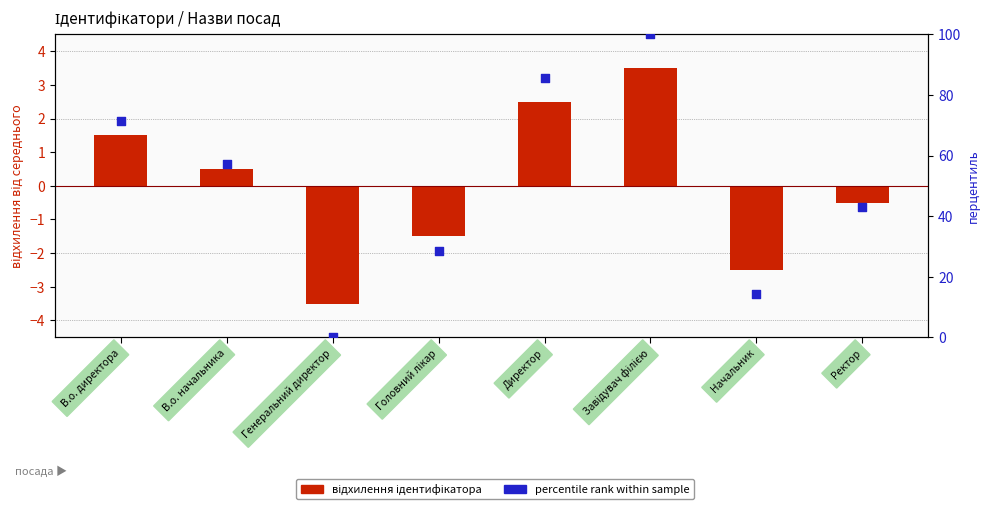

Is the value of percentile rank (нормований) at Головний лікар greater than the value of Ідентифікатор (відхилення) at Ректор?

Yes